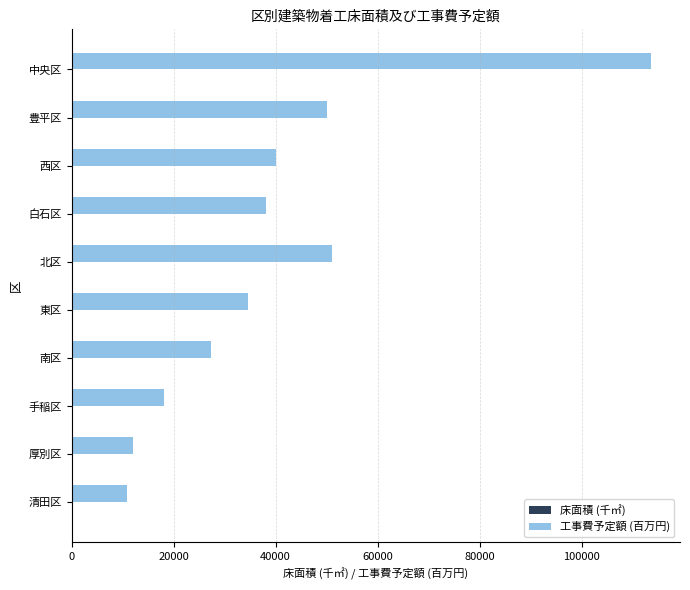

Is it true that 工事費予定額 (百万円) equals 23470.7 at 豊平区?

False